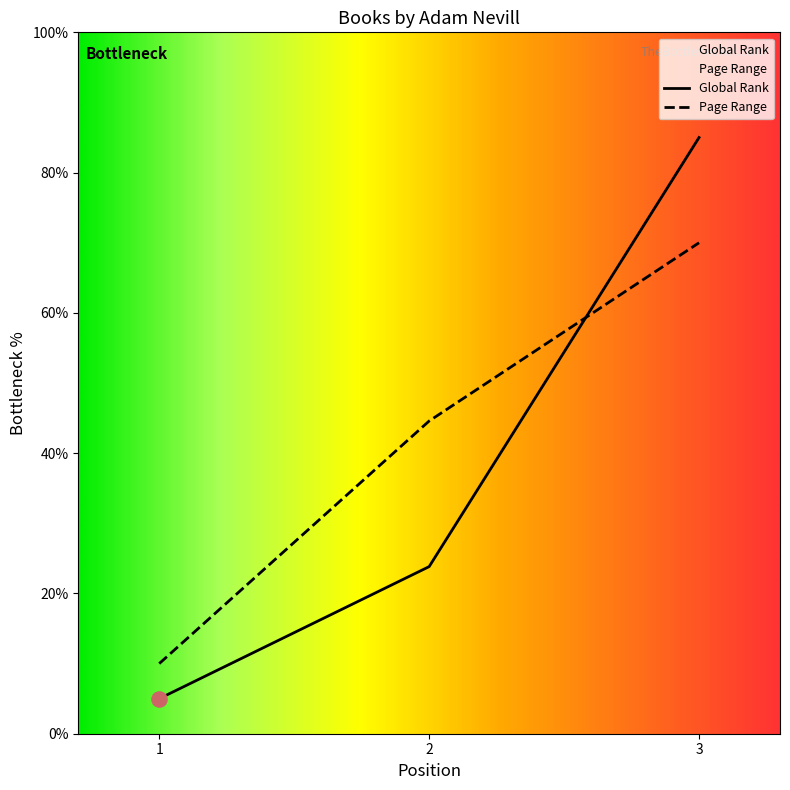

Which series contains the lowest Y value?

Global Rank